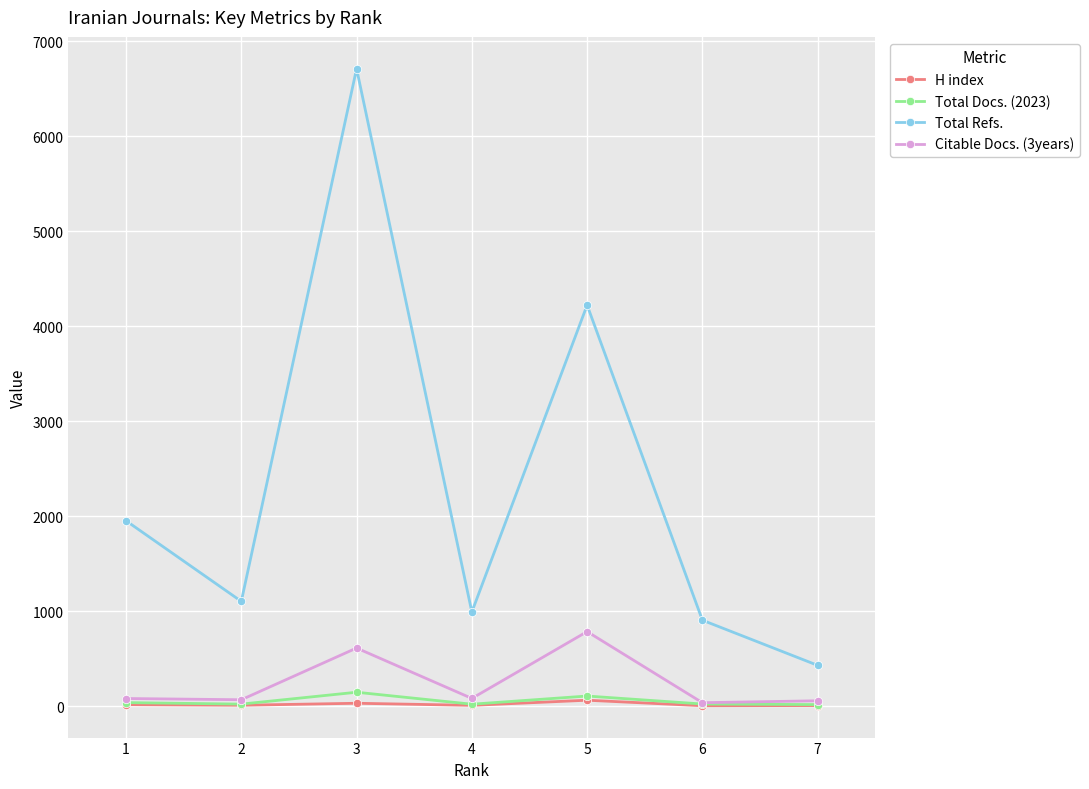

At which label is Total Refs. closest to 3570?

5